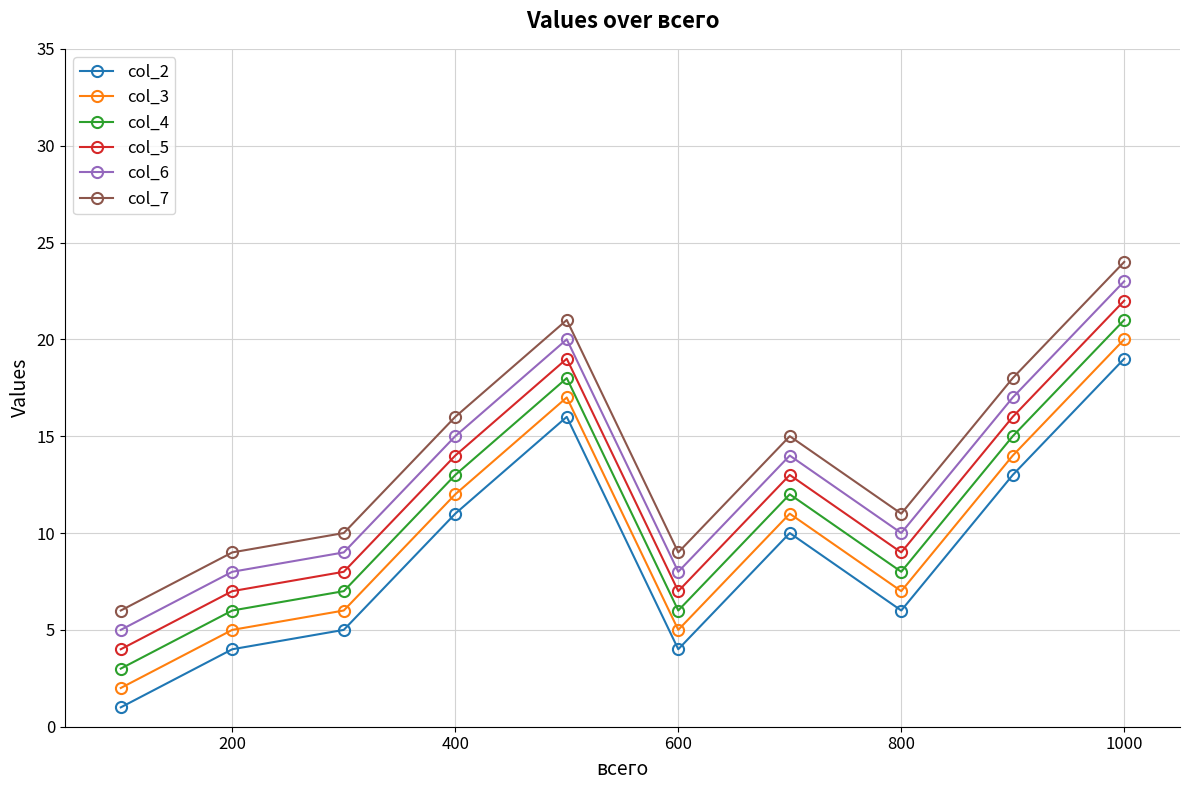

List the series in order of their overall mean, lowest first.

col_2, col_3, col_4, col_5, col_6, col_7